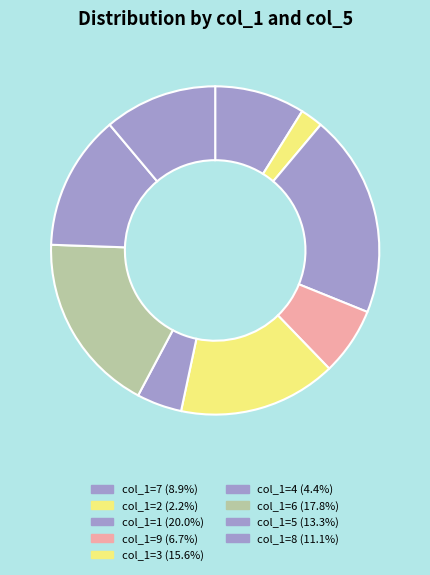

How many slices are in this pie chart?

9